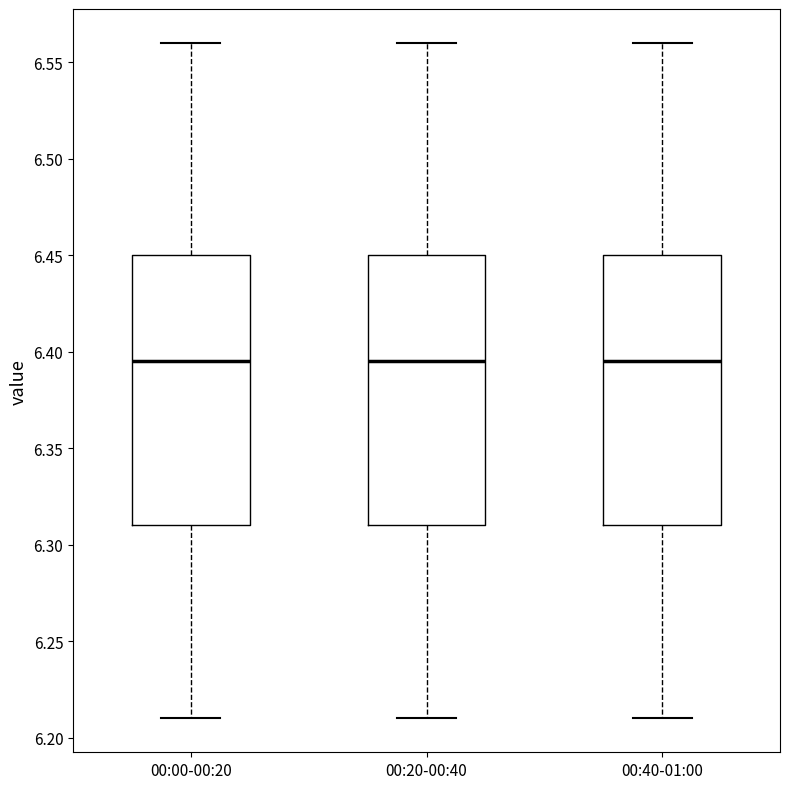

Reading left to right, read every box against the y-axis: the position of its median line, the range the box covers, and the ends of its whiskers. The values are not printed on the chart, so give them approximately, as read against the axis.

00:00-00:20: median 6.395, box 6.310 to 6.450, whiskers 6.210 to 6.560
00:20-00:40: median 6.395, box 6.310 to 6.450, whiskers 6.210 to 6.560
00:40-01:00: median 6.395, box 6.310 to 6.450, whiskers 6.210 to 6.560